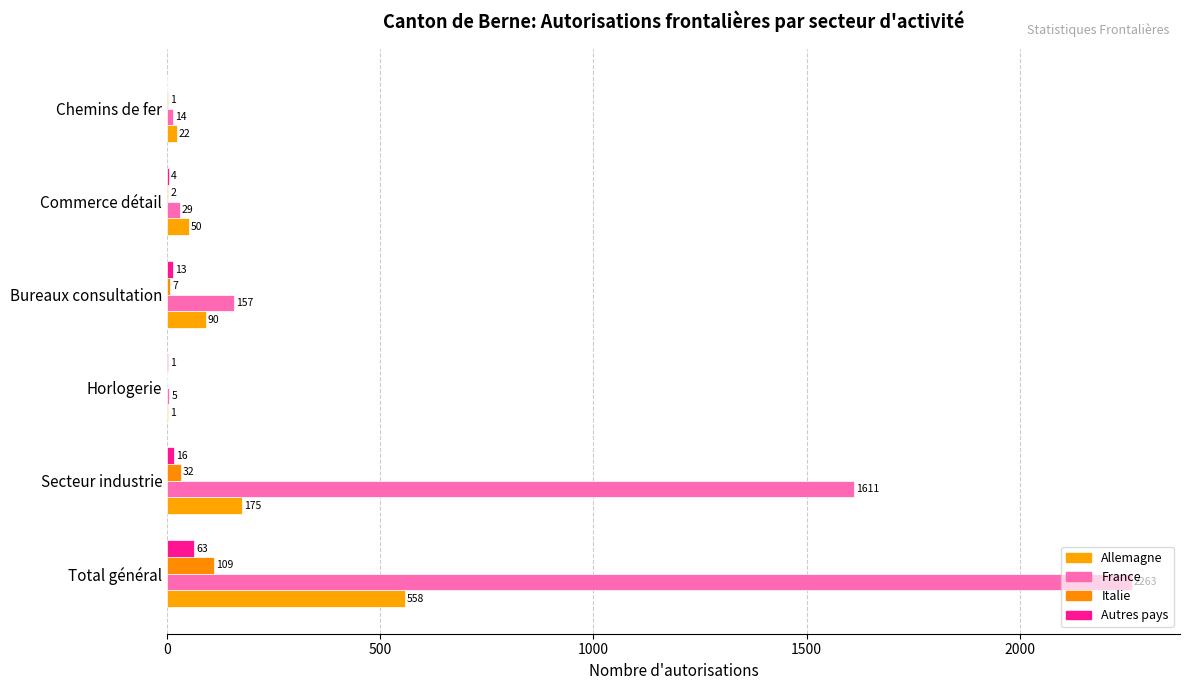

Count the number of data series in this chart.

4